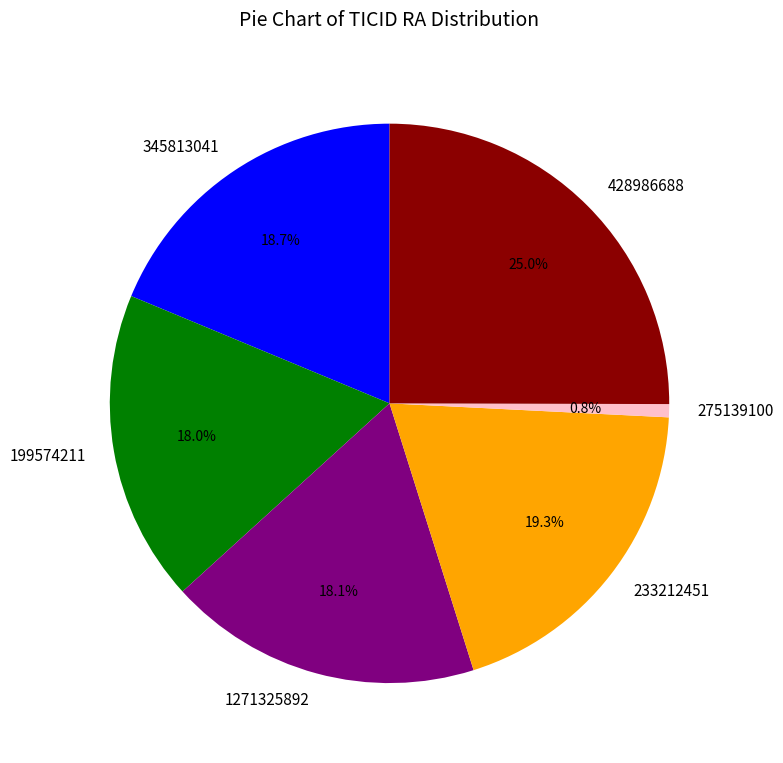

How many slices are in this pie chart?

6